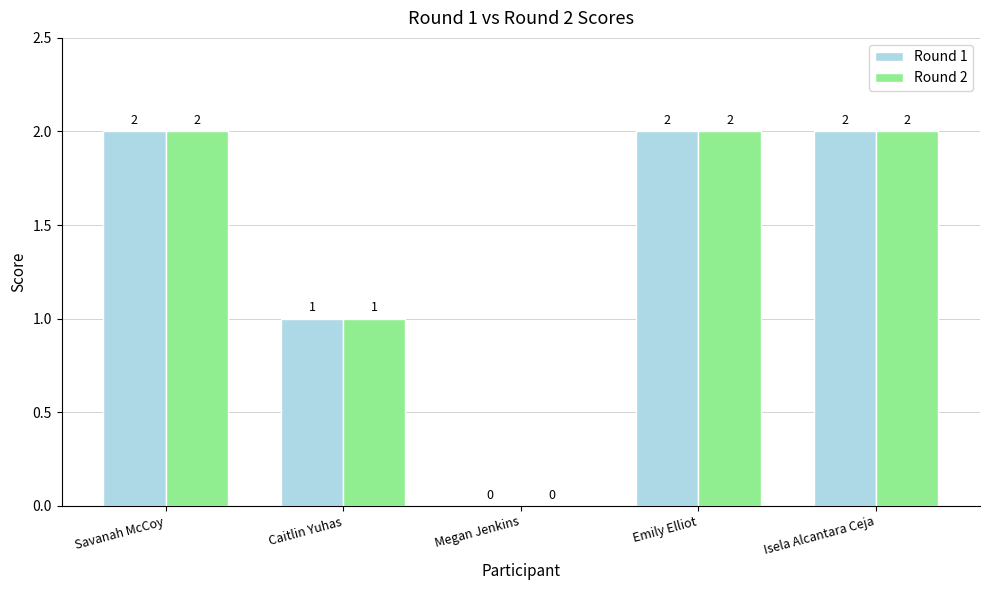

What is the total value across all series at Savanah McCoy?

4